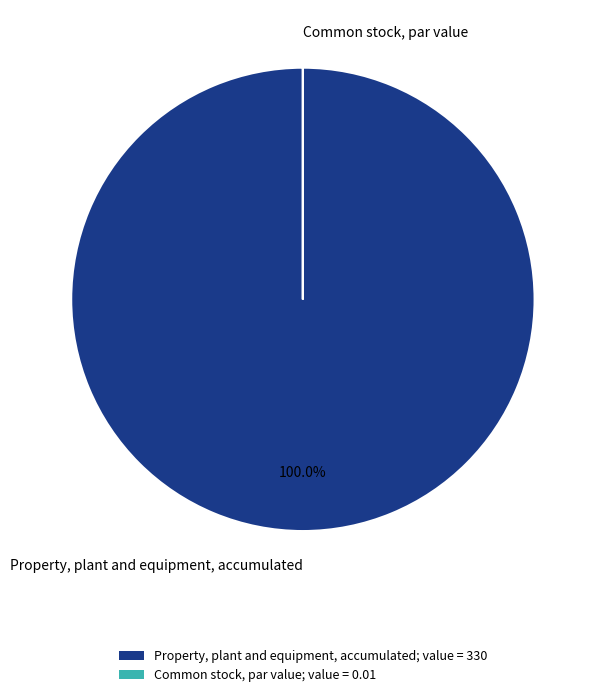

What is the largest slice in the pie chart?

Property, plant and equipment, accumulated